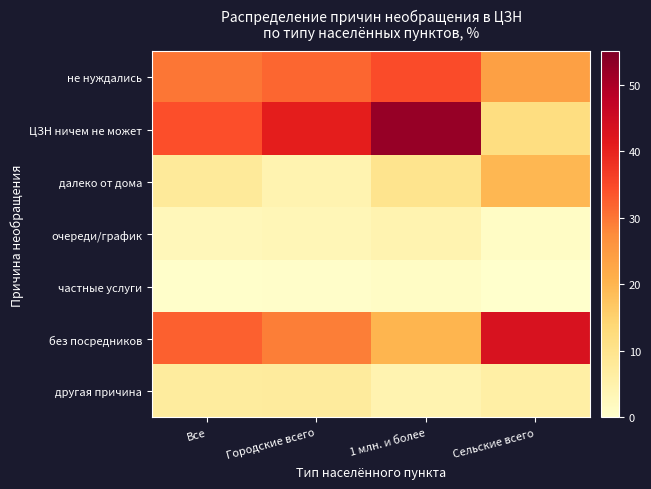

What is the total value across all series at Городские всего?

117.4